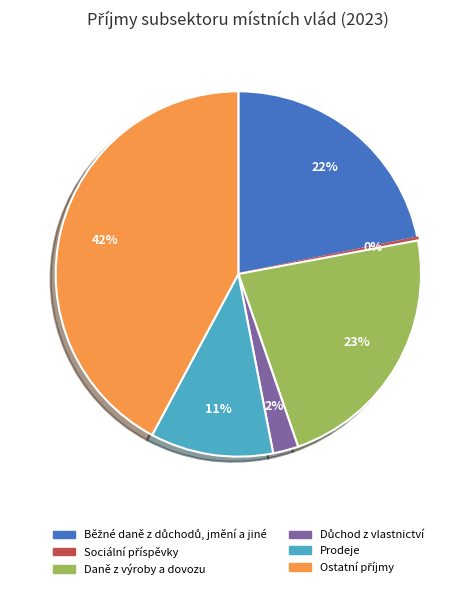

Does any single category account for the majority?

No